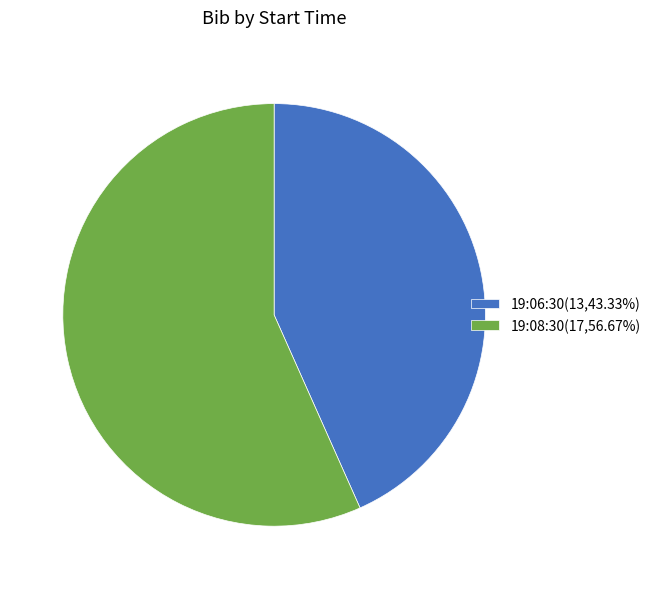

What is the ratio of the value at 19:08:30(17,56.67%) to the value at 19:06:30(13,43.33%)?

1.3